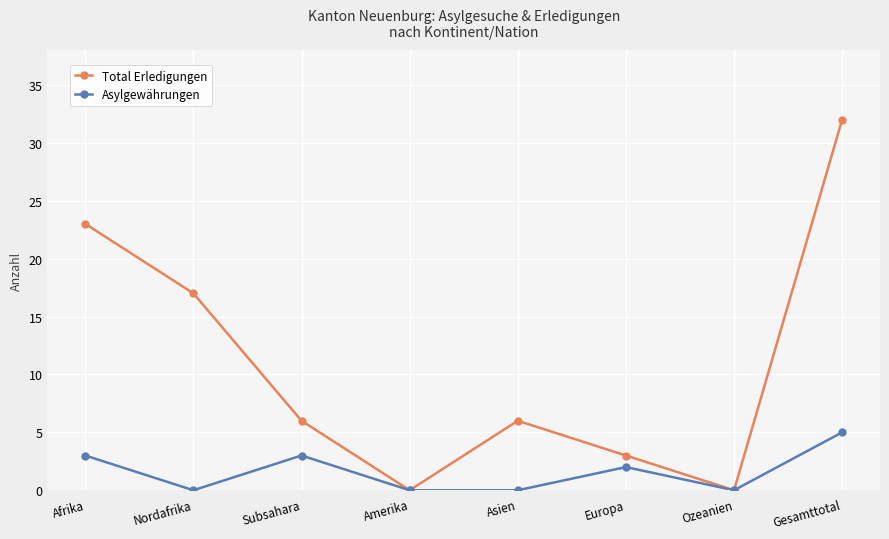

Reading left to right, extract all data points from this chart.

Total Erledigungen: Afrika=23	Nordafrika=17	Subsahara=6	Amerika=0	Asien=6	Europa=3	Ozeanien=0	Gesamttotal=32
Asylgewährungen: Afrika=3	Nordafrika=0	Subsahara=3	Amerika=0	Asien=0	Europa=2	Ozeanien=0	Gesamttotal=5